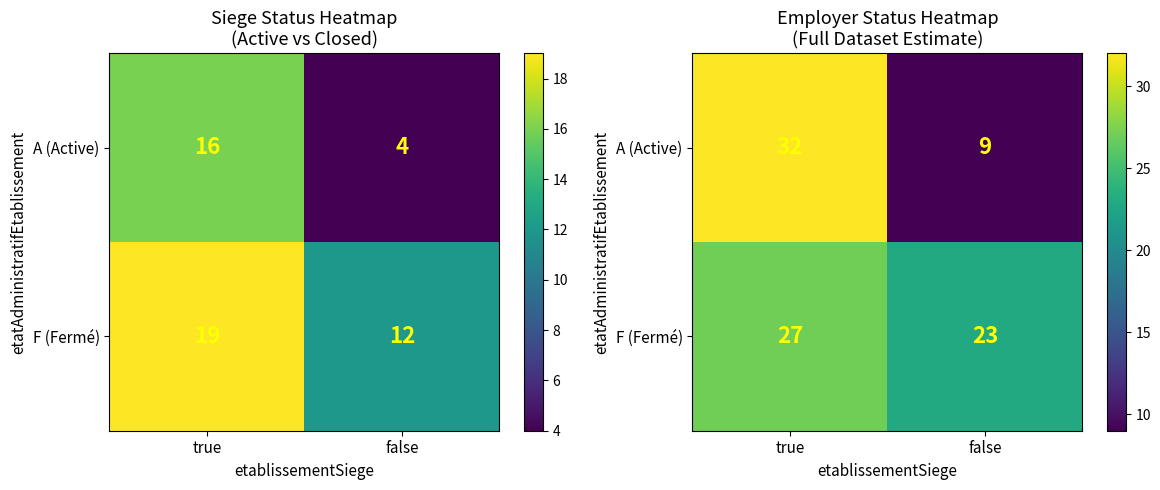

Count the number of data series in this chart.

2